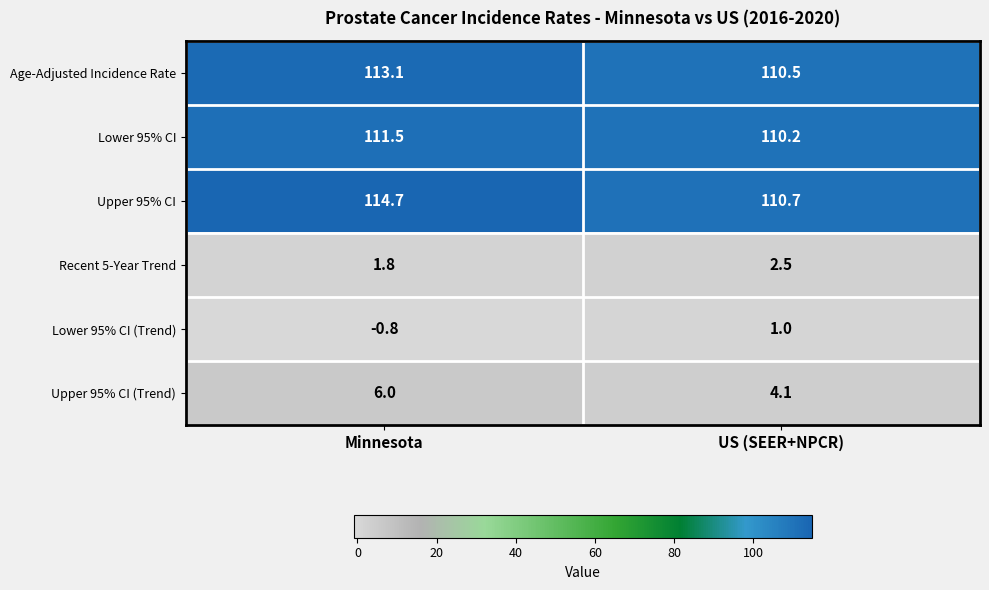

Reading left to right, transcribe all the data shown in this chart.

Age-Adjusted Incidence Rate: 113.1	110.5
Lower 95% CI: 111.5	110.2
Upper 95% CI: 114.7	110.7
Recent 5-Year Trend: 1.8	2.5
Lower 95% CI (Trend): -0.8	1.0
Upper 95% CI (Trend): 6.0	4.1